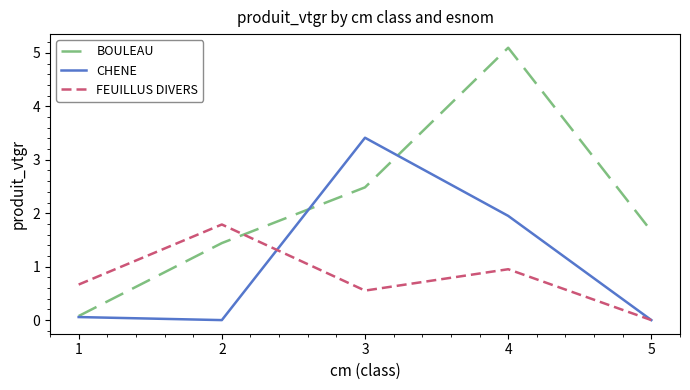

What is the total value across all series at 4?

8.0